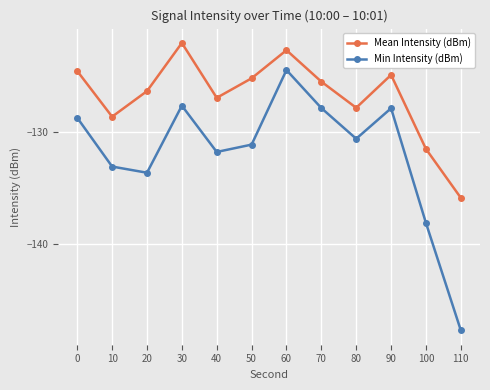

Which series has the largest total across all categories?

Mean Intensity (dBm)